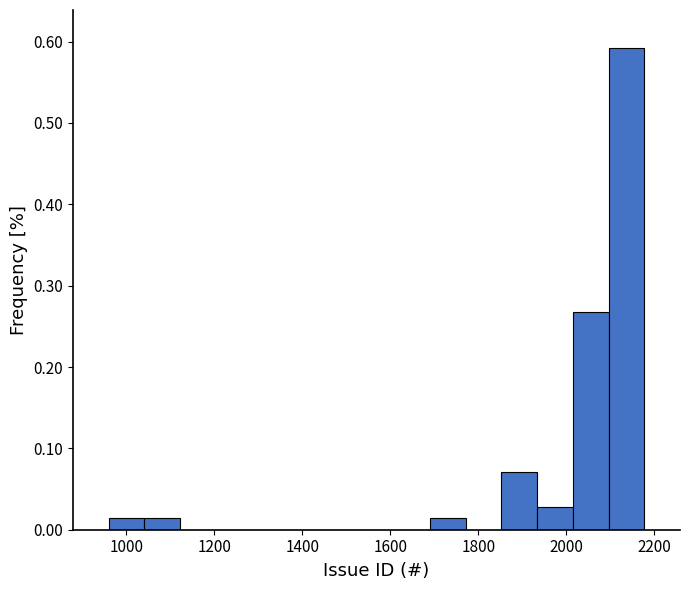

Which range on the x-axis has the tallest bar?

2100 to 2180